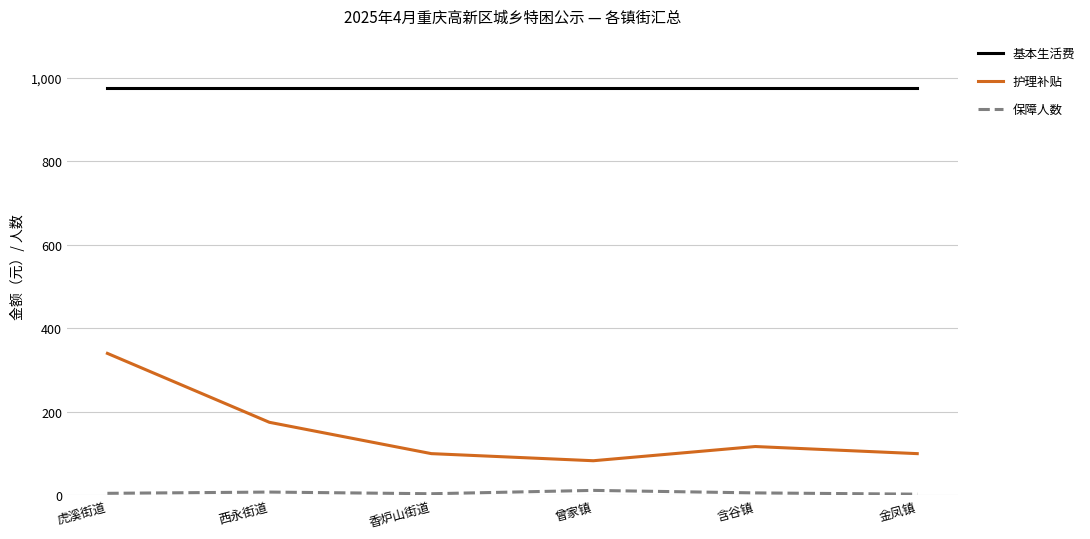

What is the sum of the 护理补贴 values at 香炉山街道 and 虎溪街道?

440